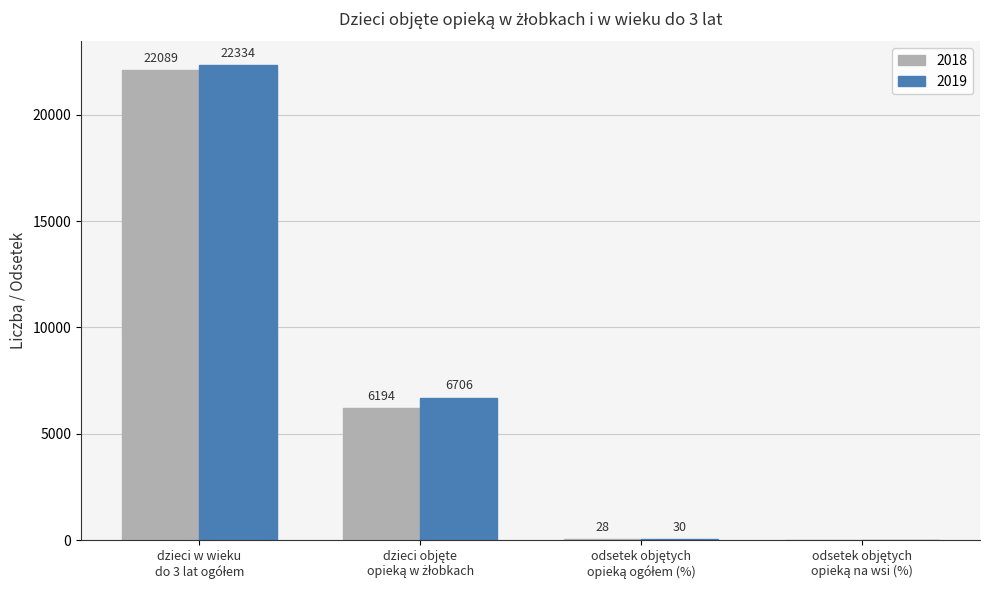

What is the maximum value shown in the chart?

22334